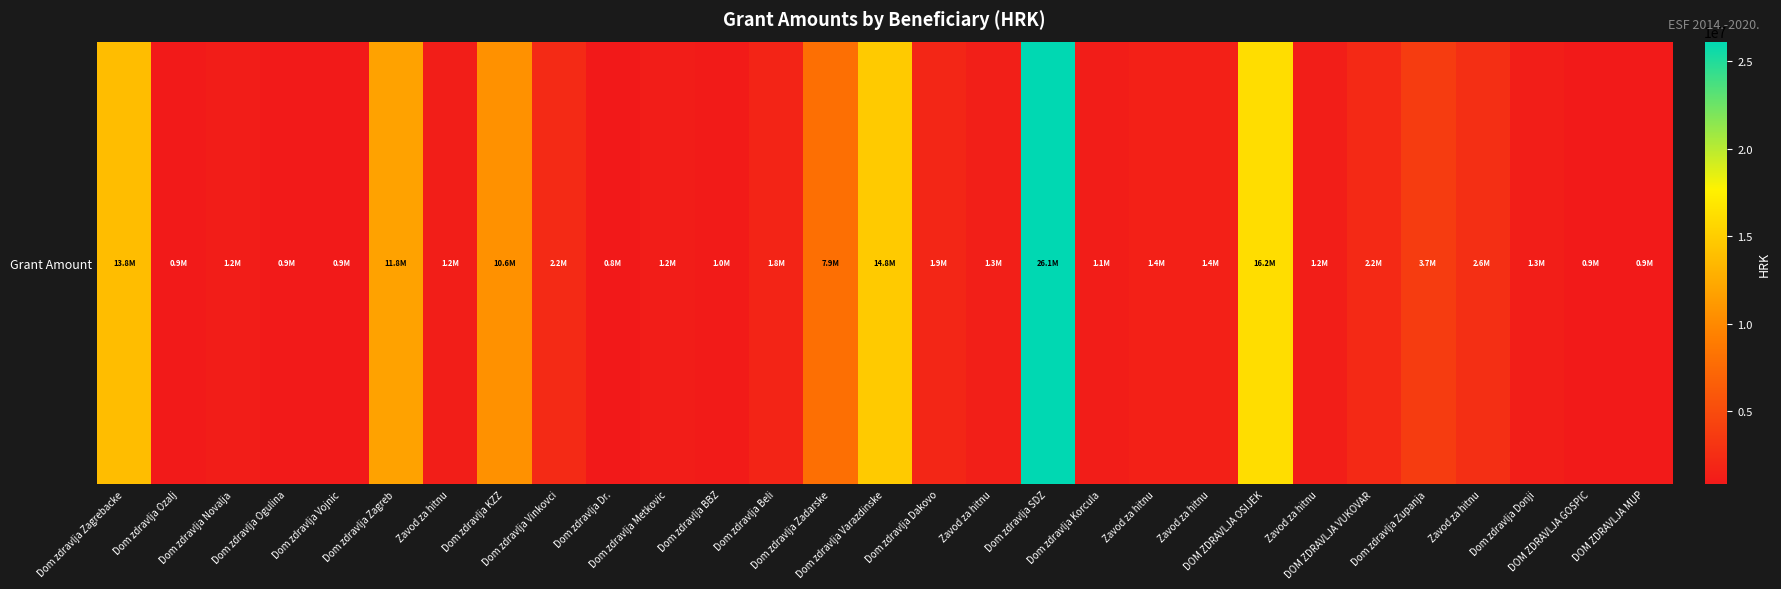

At which category does the chart reach its minimum across all series?

Dom zdravlja Dr.